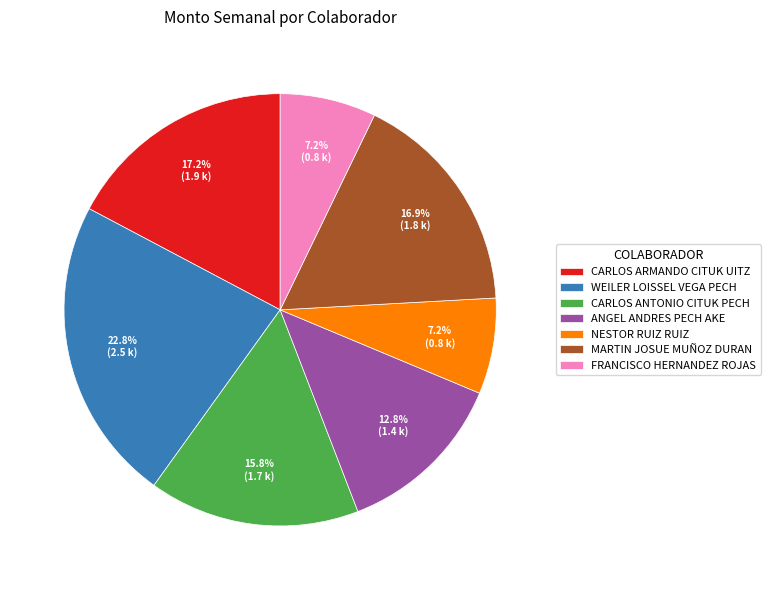

Approximately how many times larger is the value at CARLOS ANTONIO CITUK PECH compared to WEILER LOISSEL VEGA PECH?

0.7